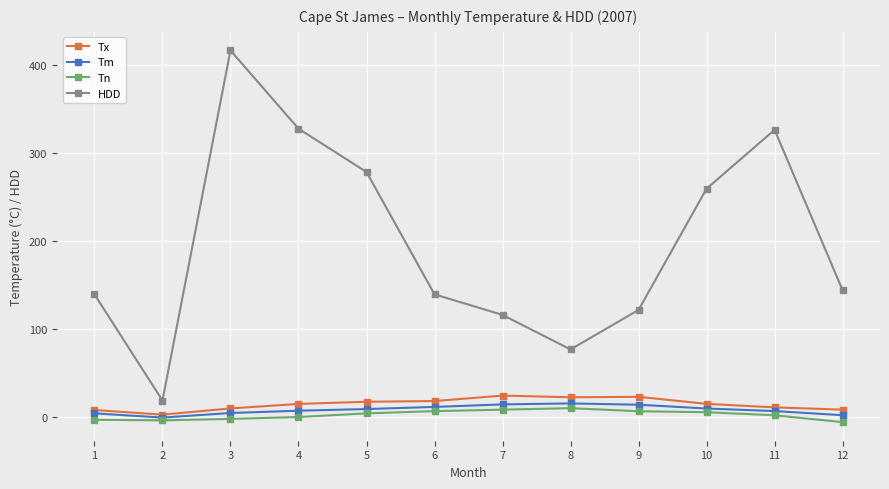

What is the difference between the HDD values at 4 and 9?

206.2